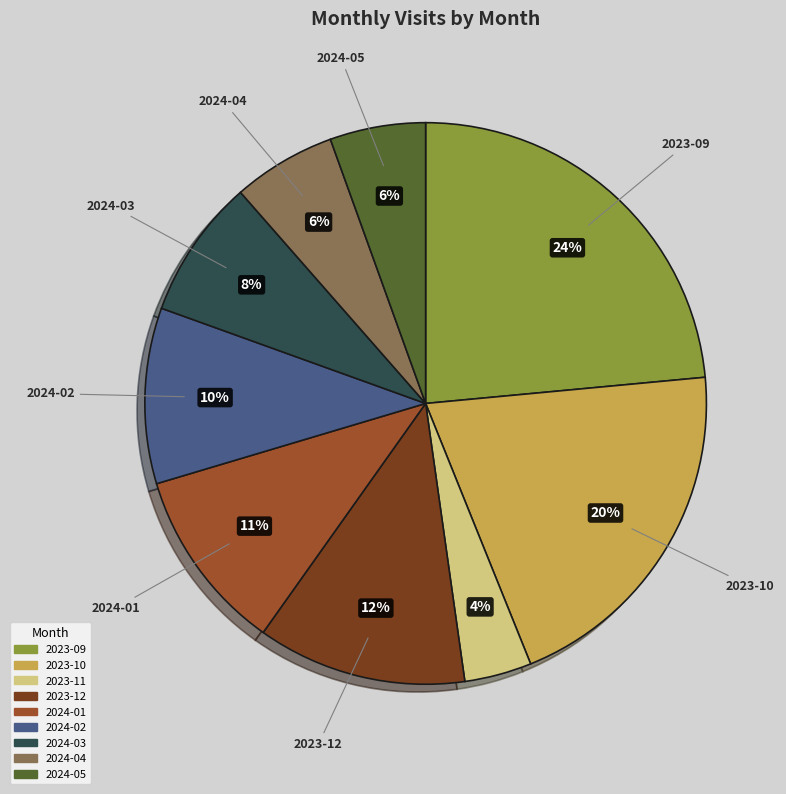

Which slice is the largest?

2023-09